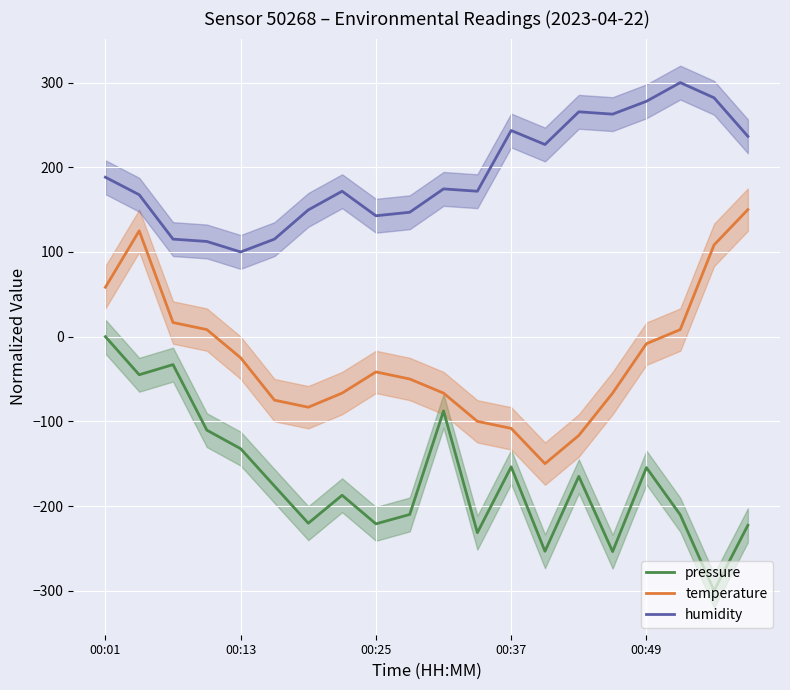

What is the minimum value shown in the chart?

-300.0